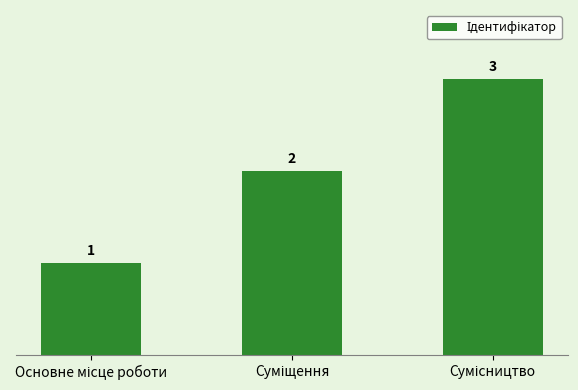

What is the maximum value shown in the chart?

3